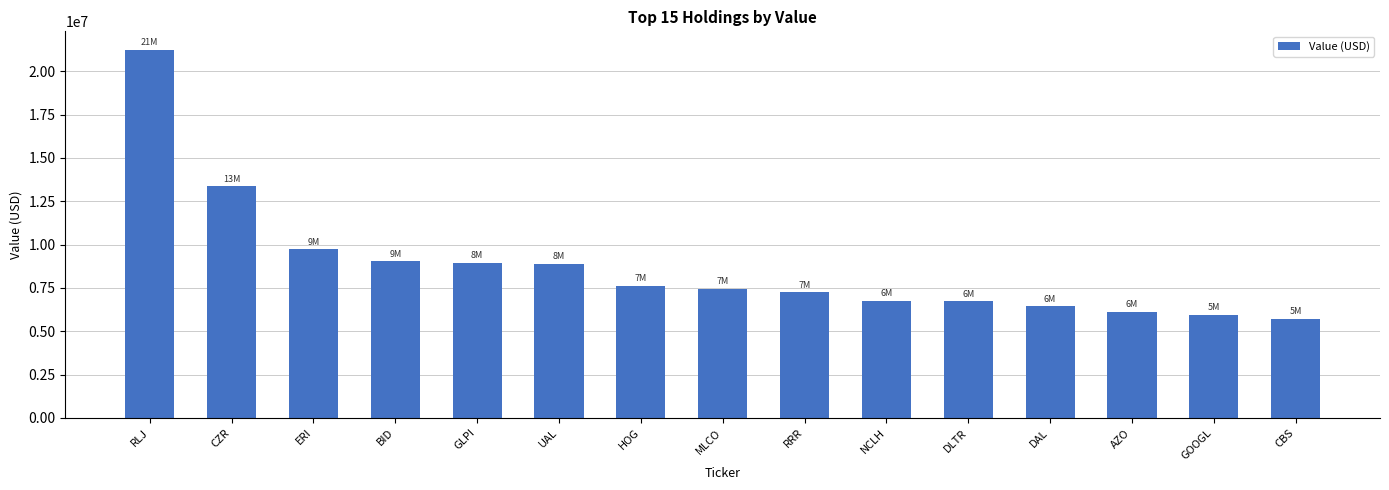

What is the greatest value displayed?

21245000